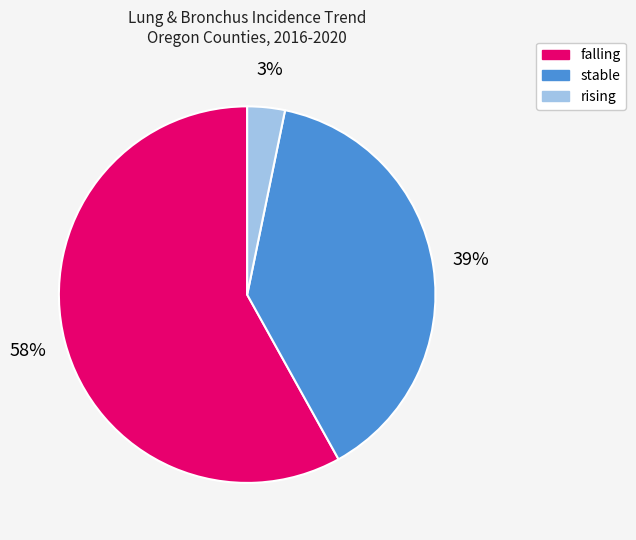

Which slice is the smallest?

rising